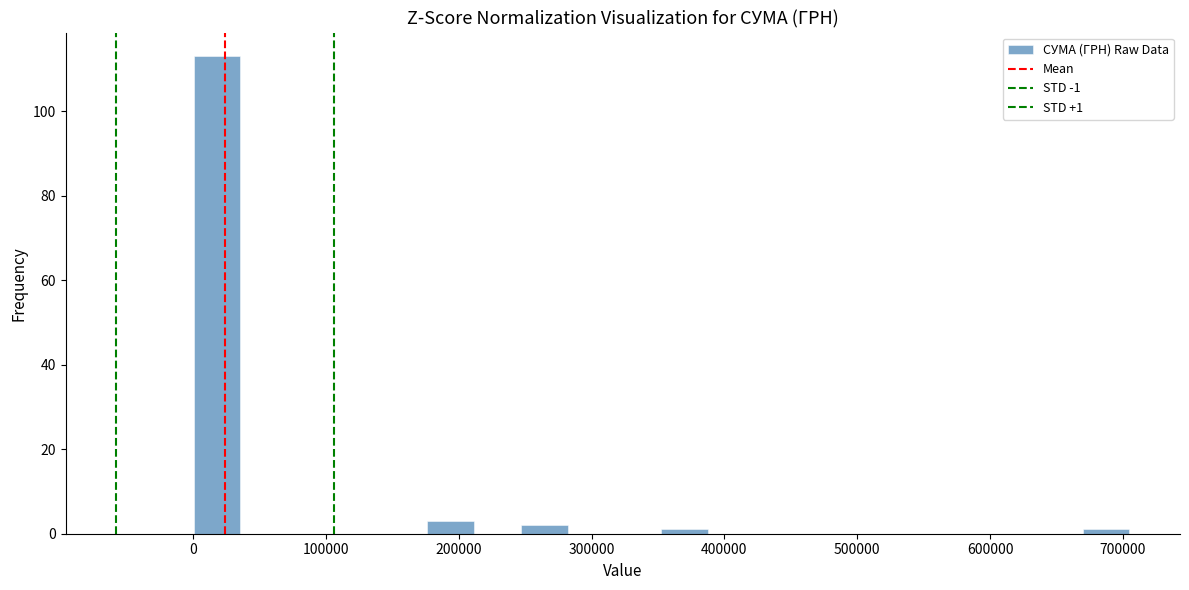

Around what value on the x-axis is the tallest bar? Give the approximate position of its centre, as read against the axis.

20000